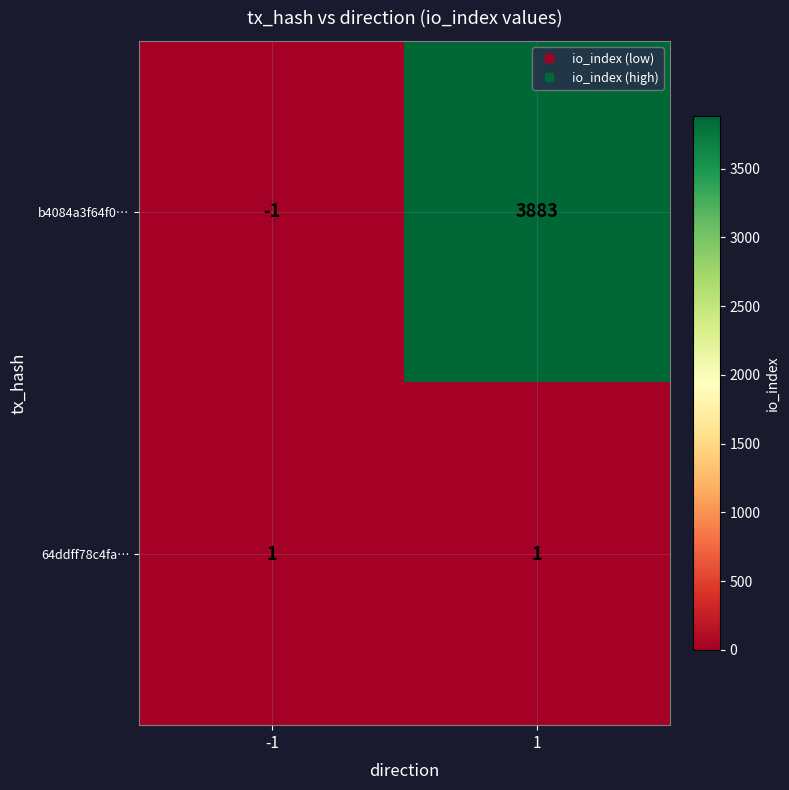

How many distinct data groups are displayed?

2